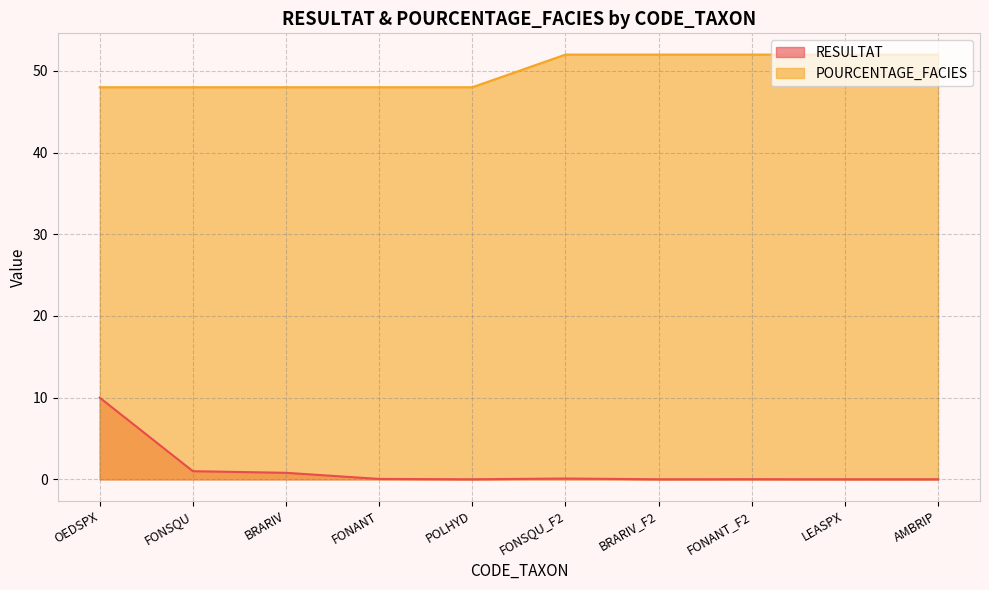

Reading left to right, what are all the values shown in this chart?

RESULTAT: OEDSPX=10.0	FONSQU=1.0	BRARIV=0.8	FONANT=0.1	POLHYD=0.0	FONSQU_F2=0.1	BRARIV_F2=0.0	FONANT_F2=0.0	LEASPX=0.0	AMBRIP=0.0
POURCENTAGE_FACIES: OEDSPX=48.0	FONSQU=48.0	BRARIV=48.0	FONANT=48.0	POLHYD=48.0	FONSQU_F2=52.0	BRARIV_F2=52.0	FONANT_F2=52.0	LEASPX=52.0	AMBRIP=52.0